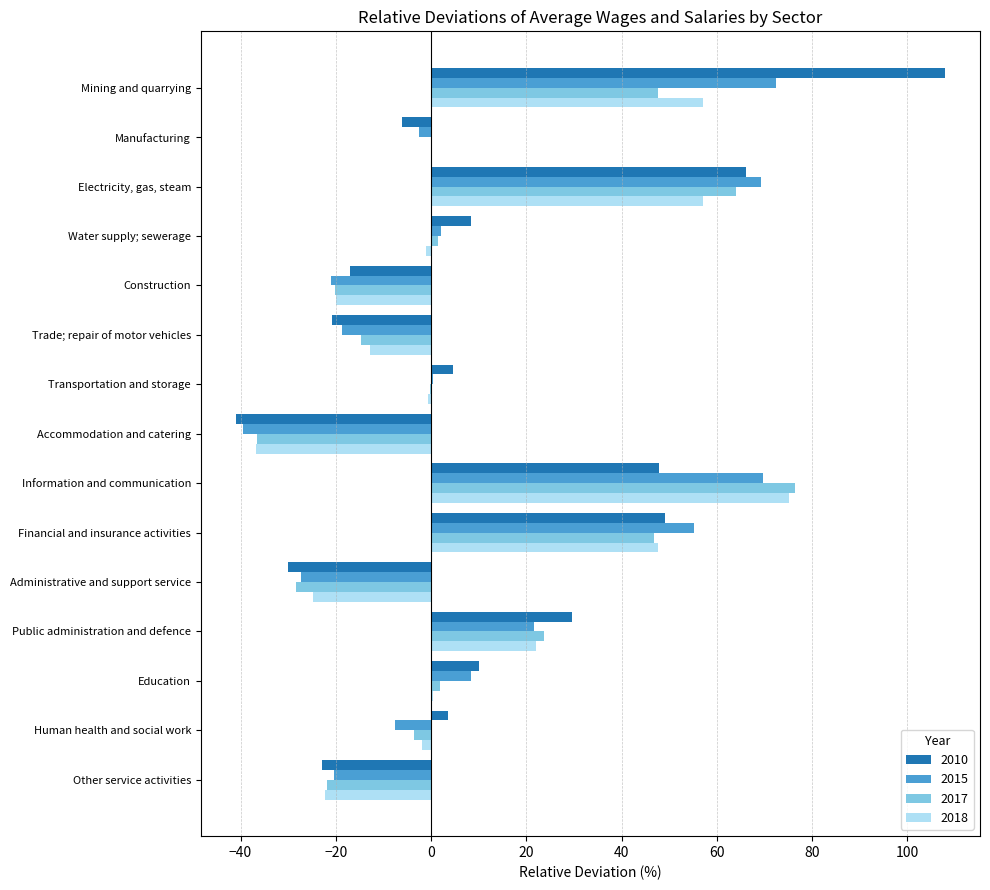

What is the average value of the 2017 series?

9.1